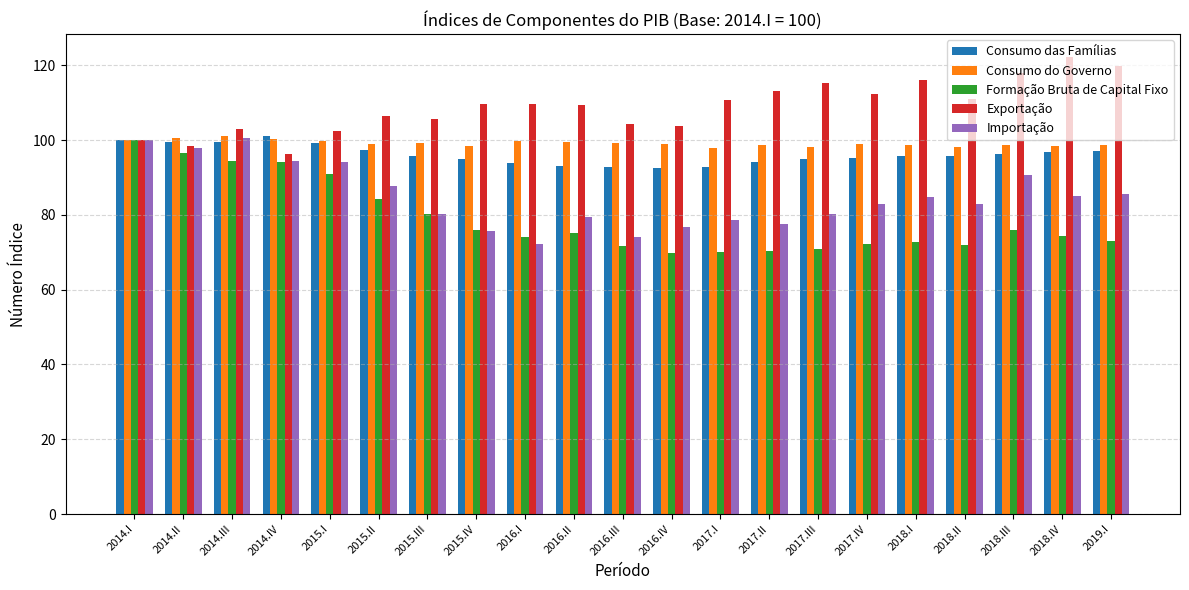

What are all the series names shown in the legend?

Consumo das Famílias, Consumo do Governo, Formação Bruta de Capital Fixo, Exportação, Importação